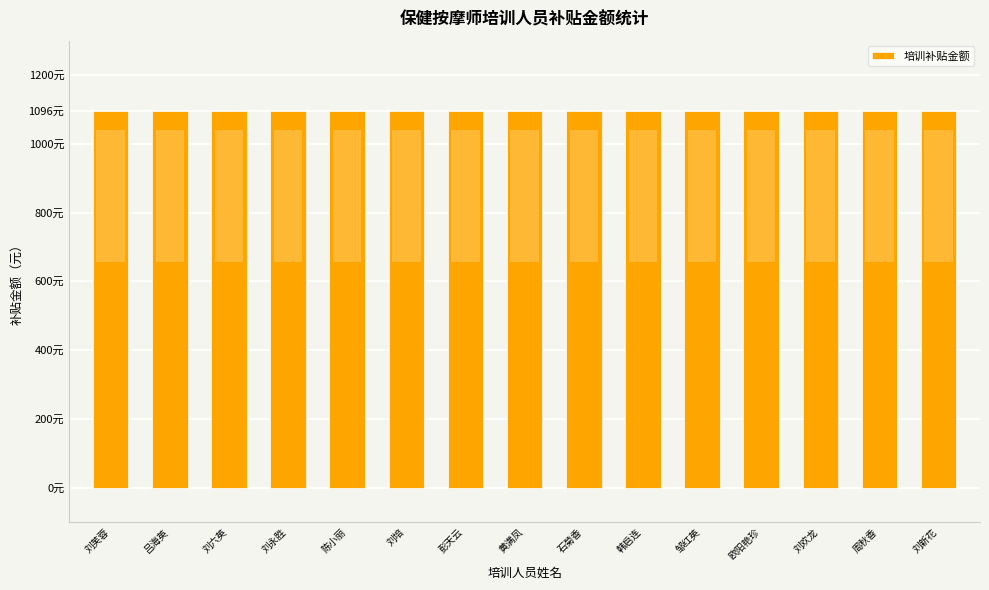

Between 石菊香 and 欧阳艳珍, which series saw the biggest shift?

培训补贴金额